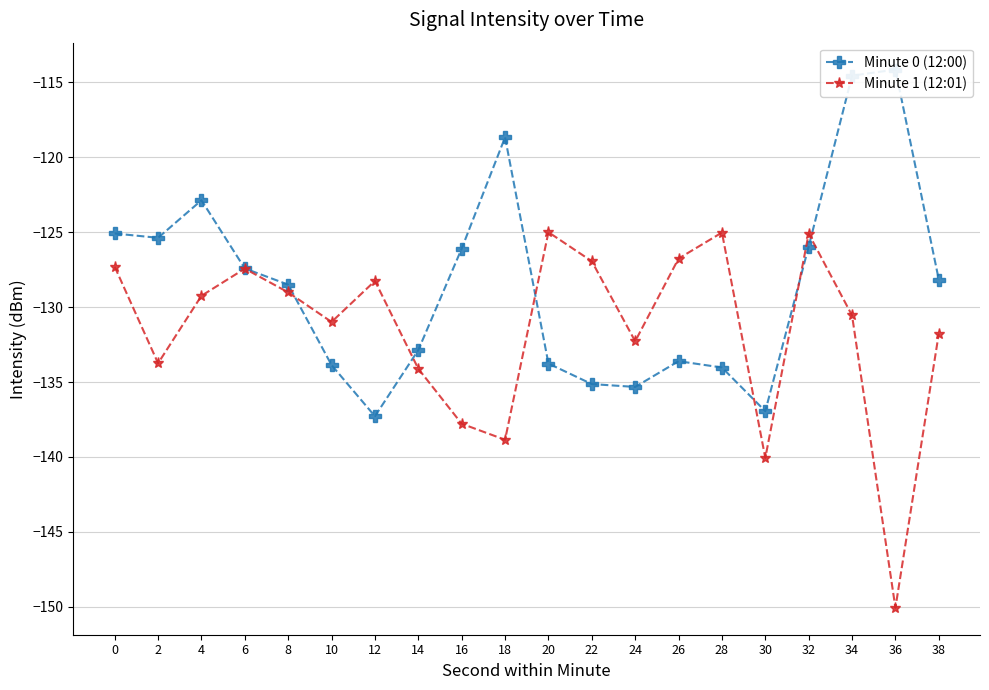

At 32, list the series in order from largest to smallest.

Minute 1 (12:01), Minute 0 (12:00)